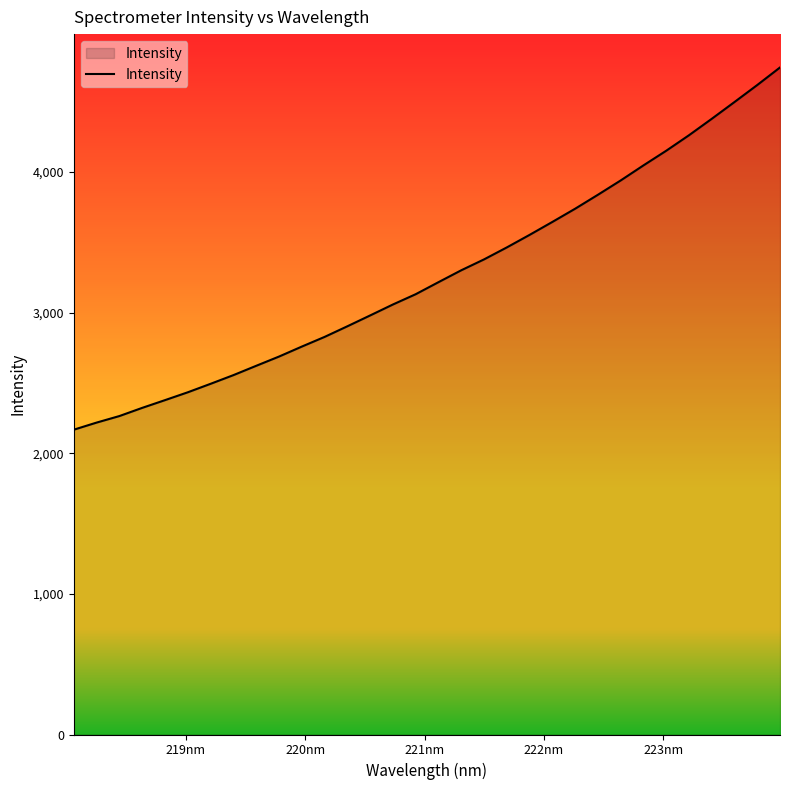

What is the greatest value displayed?

4743.5